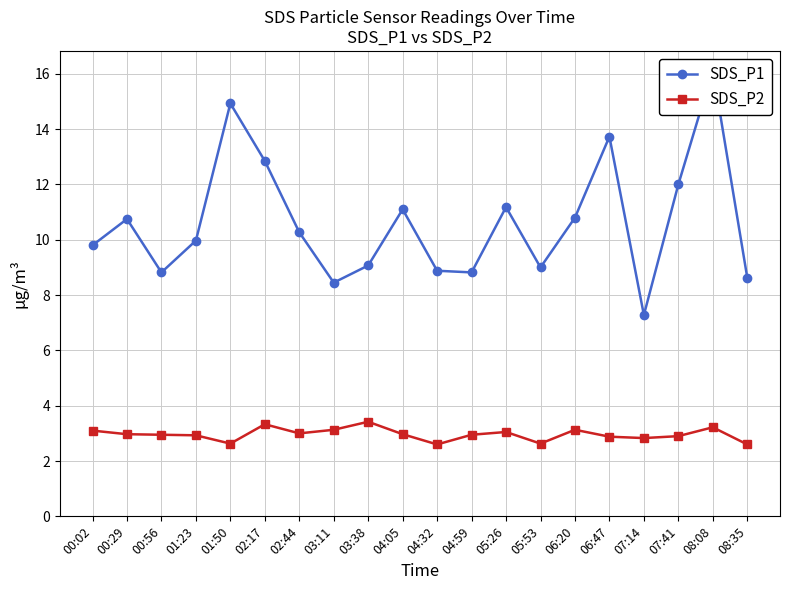

Which series has the largest range (max minus min)?

SDS_P1